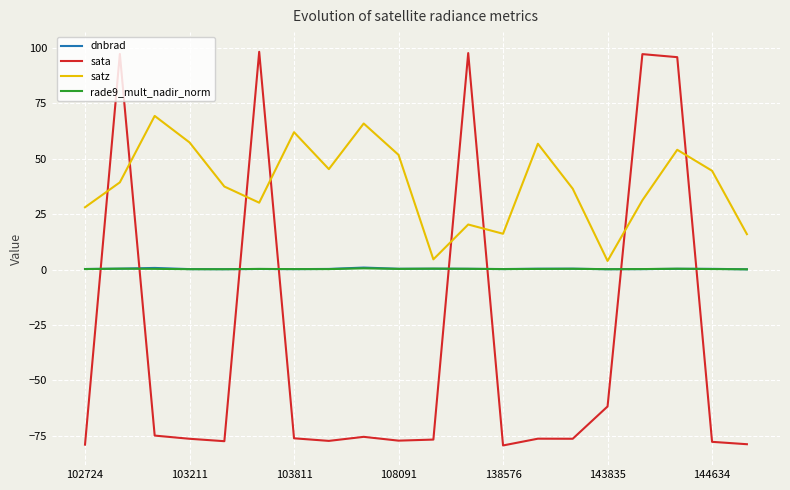

Which series has the largest total across all categories?

satz